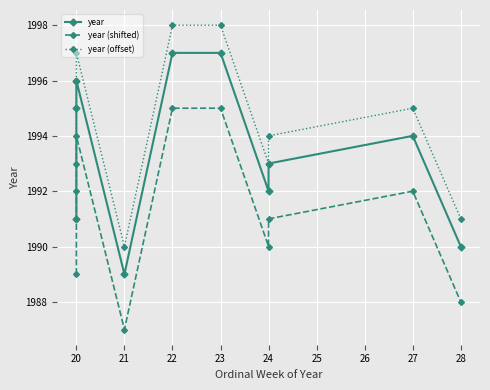

What value does the year (shifted) series have at 27?

1992